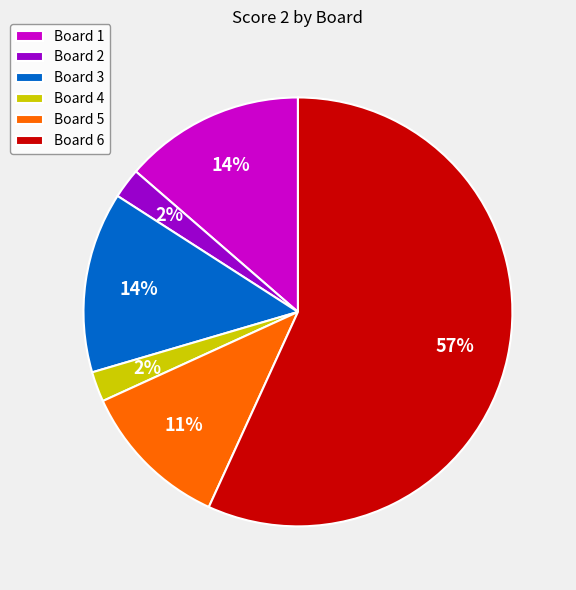

Do Board 1 and Board 4 together represent more than half of the pie?

No